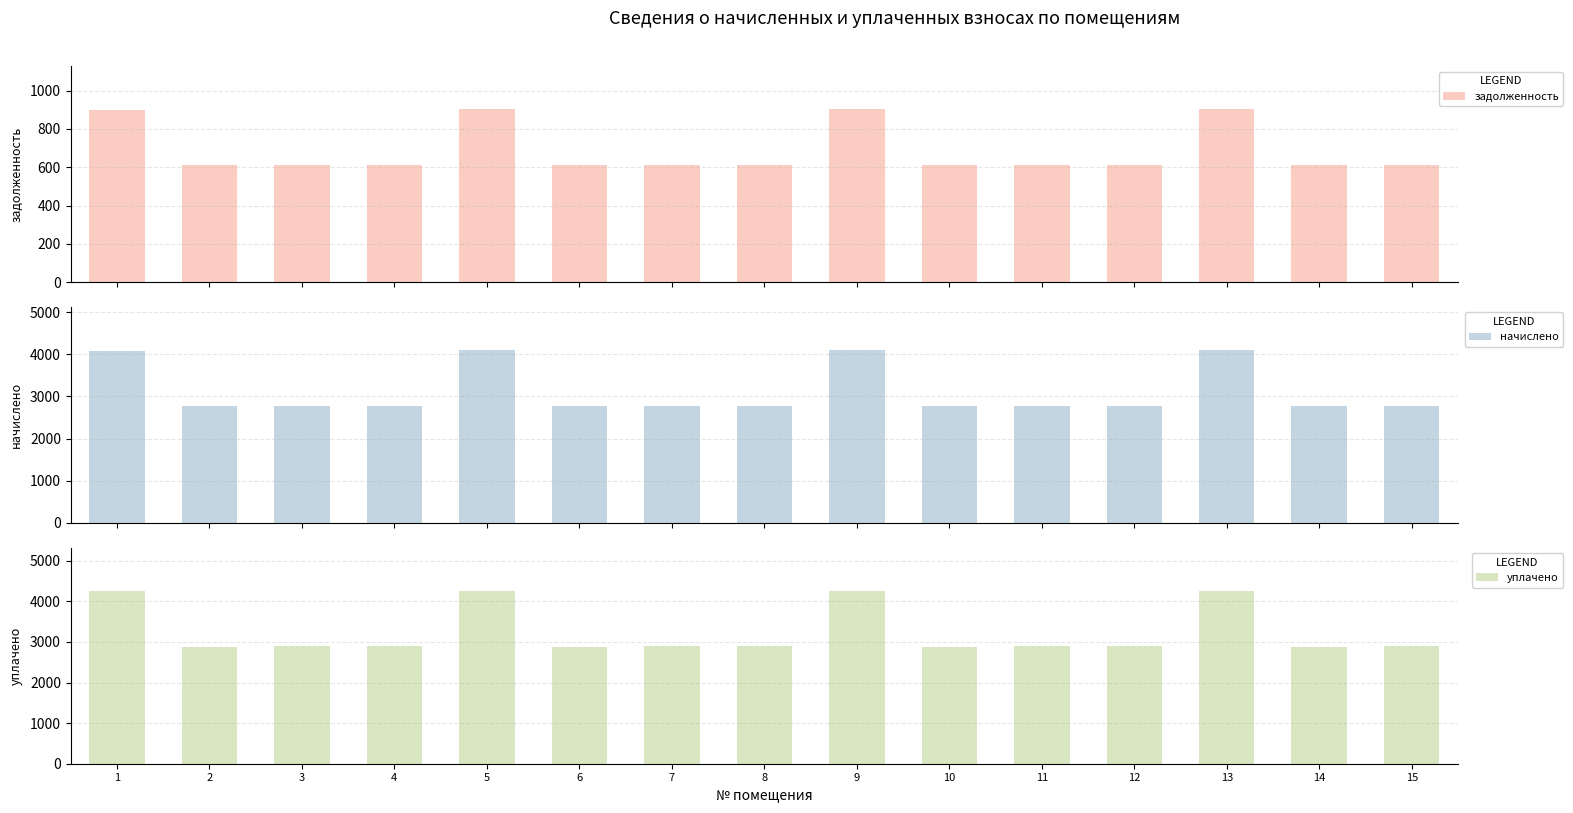

At how many categories does at least one series exceed 971?

15